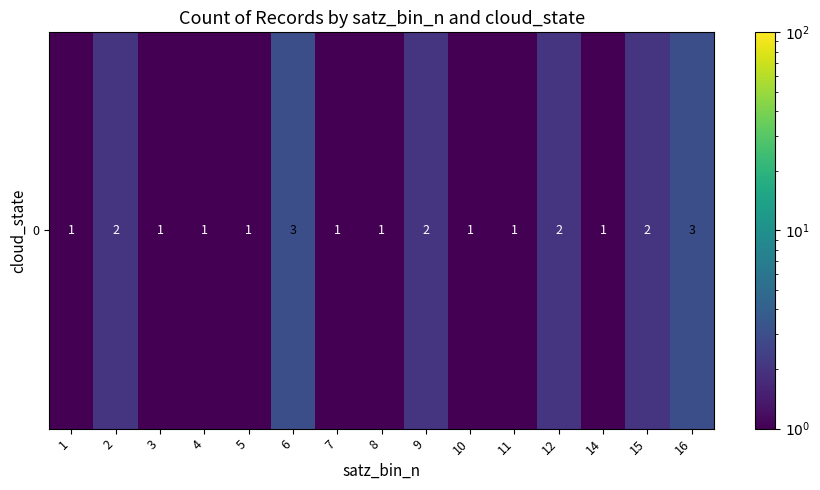

Is it true that the value at 7 is 1?

True